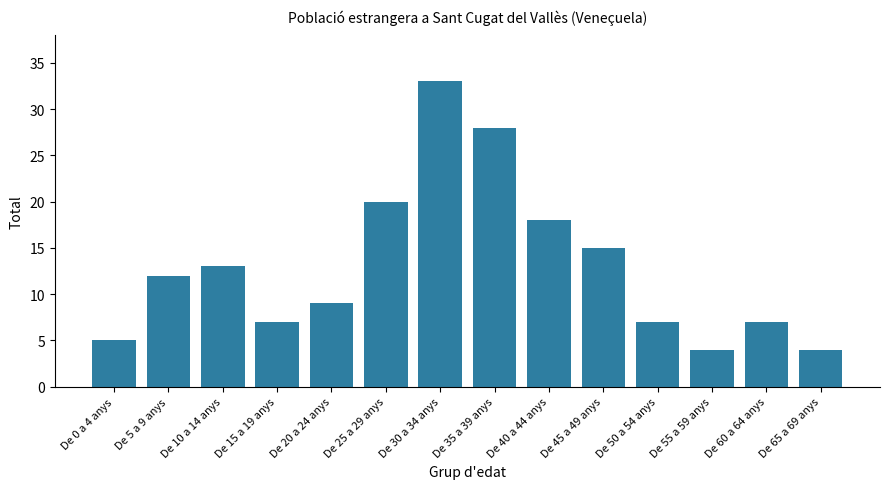

Approximately how many times larger is the value at De 40 a 44 anys compared to De 10 a 14 anys?

1.4